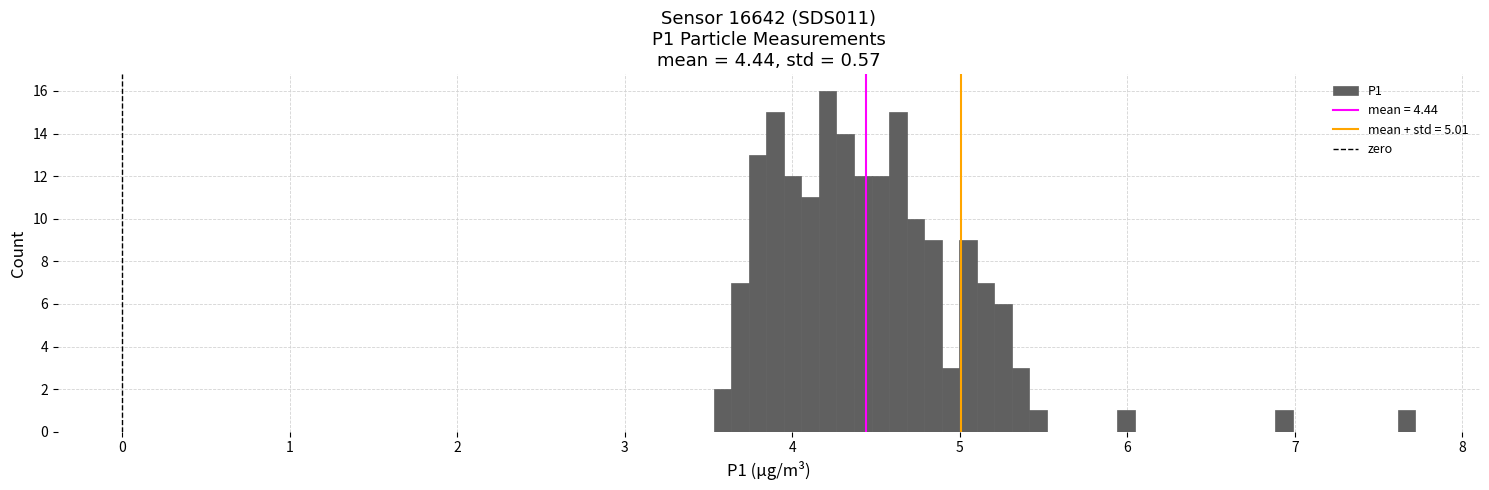

Read against the x-axis, roughly where is the centre of the tallest bar?

4.2